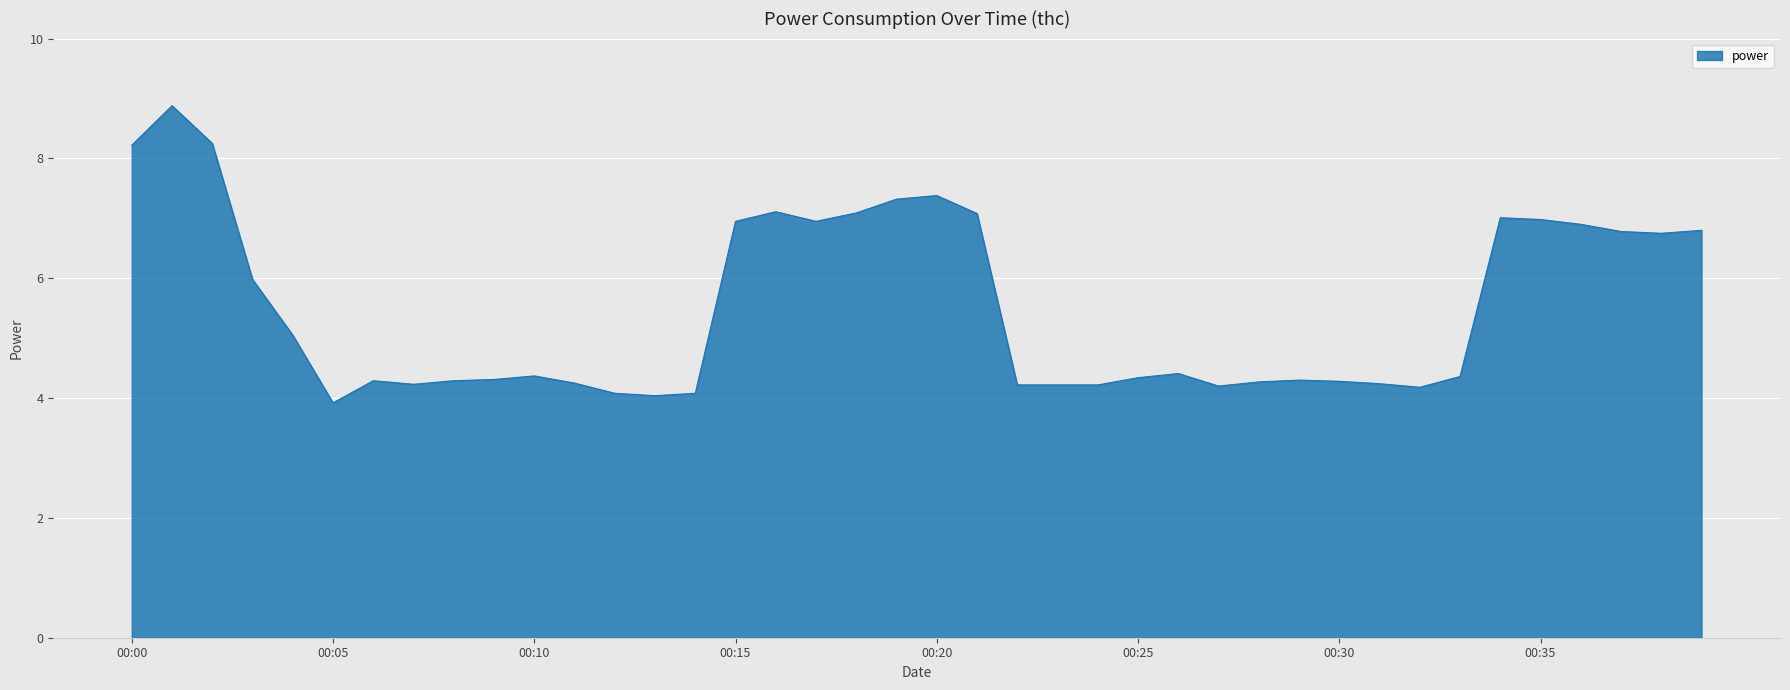

How many categories are shown in the chart?

40